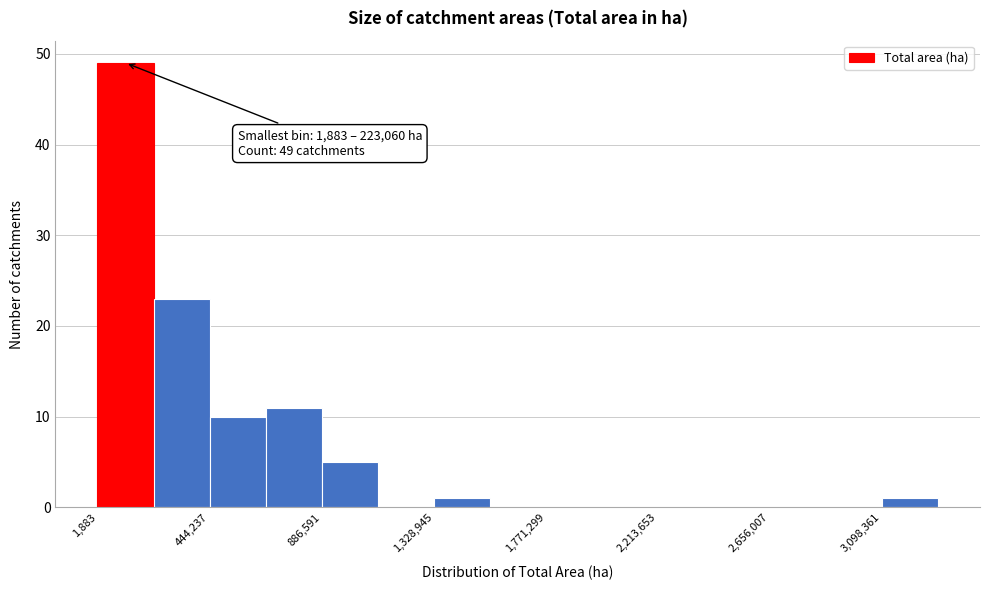

Over which range of the x-axis is the bar tallest?

0 to 200000